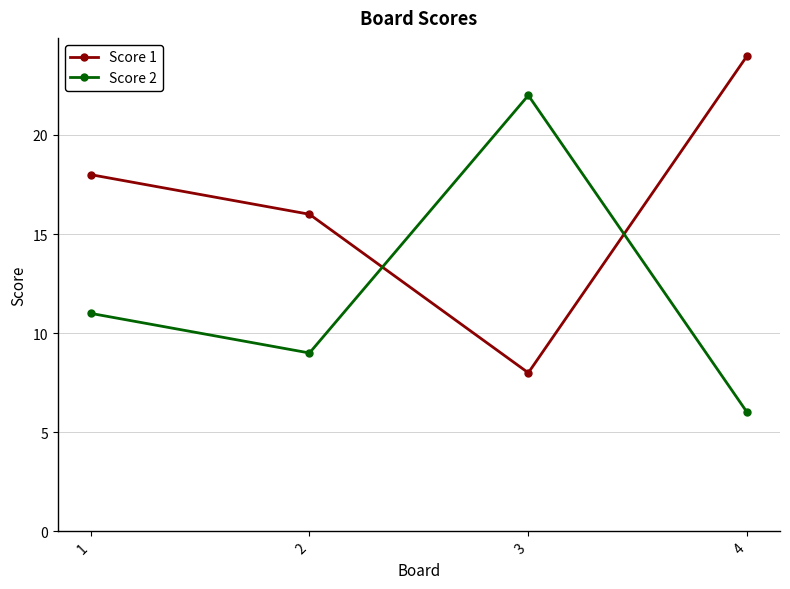

Rank the series by their maximum value, from lowest to highest.

Score 2, Score 1